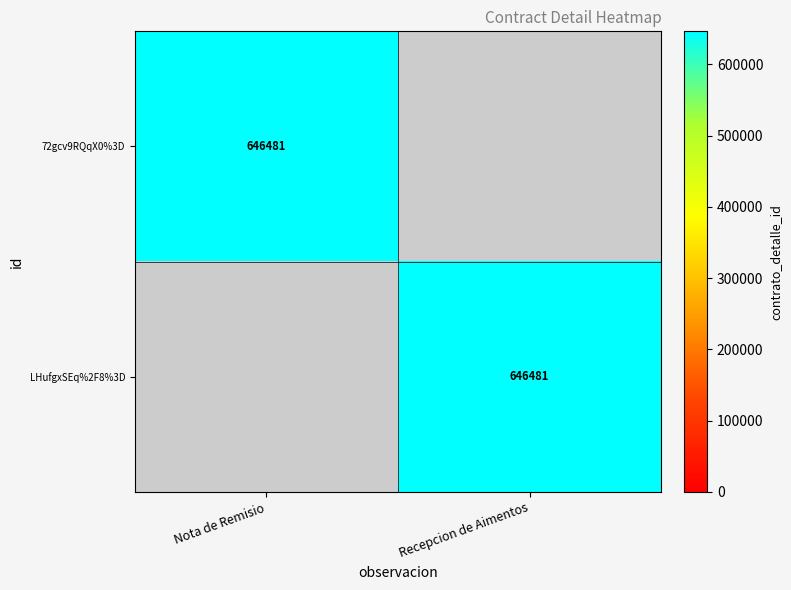

True or false: LHufgxSEq%2F8%3D has a value of 345315 at Nota de Remisio.

False